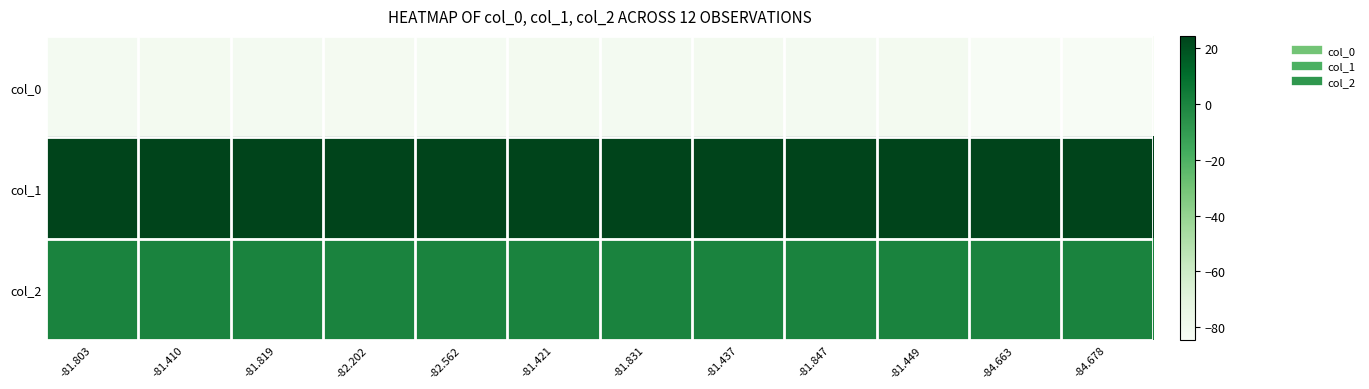

Between -81.803 and -81.819, which is larger?

-81.803